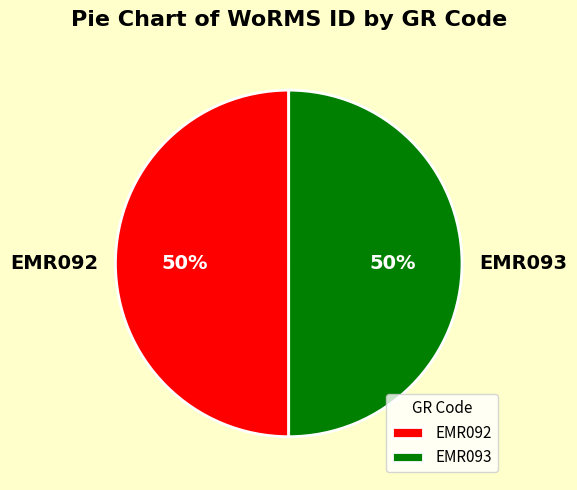

To the nearest percent, what is the average slice percentage?

50%